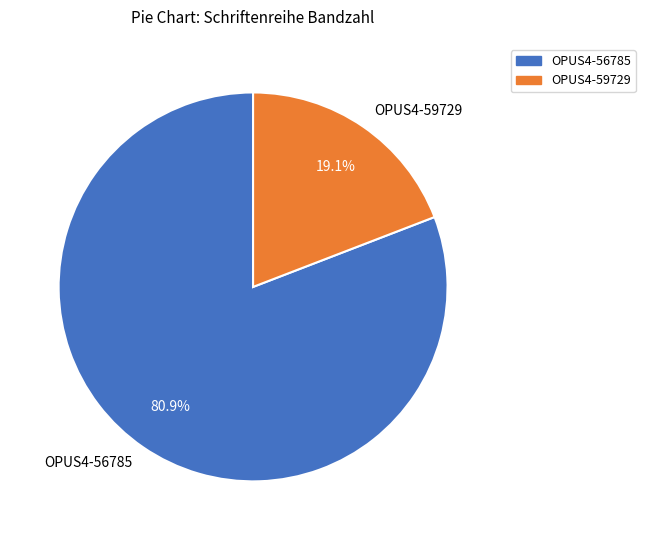

To the nearest percent, what is the average slice percentage?

50%